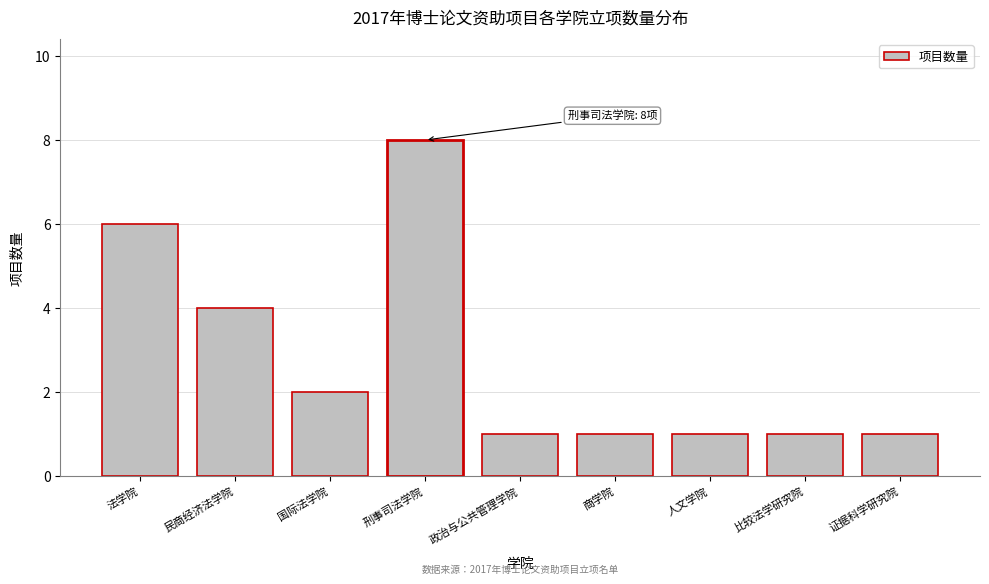

Reading left to right, transcribe all the data shown in this chart.

6	4	2	8	1	1	1	1	1